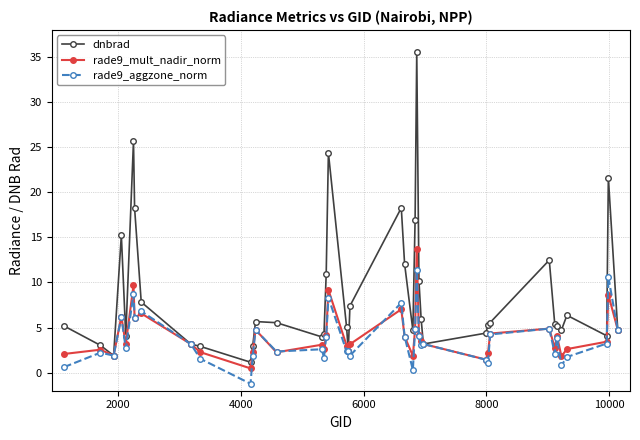

List the series in order of their peak value, highest first.

dnbrad, rade9_mult_nadir_norm, rade9_aggzone_norm